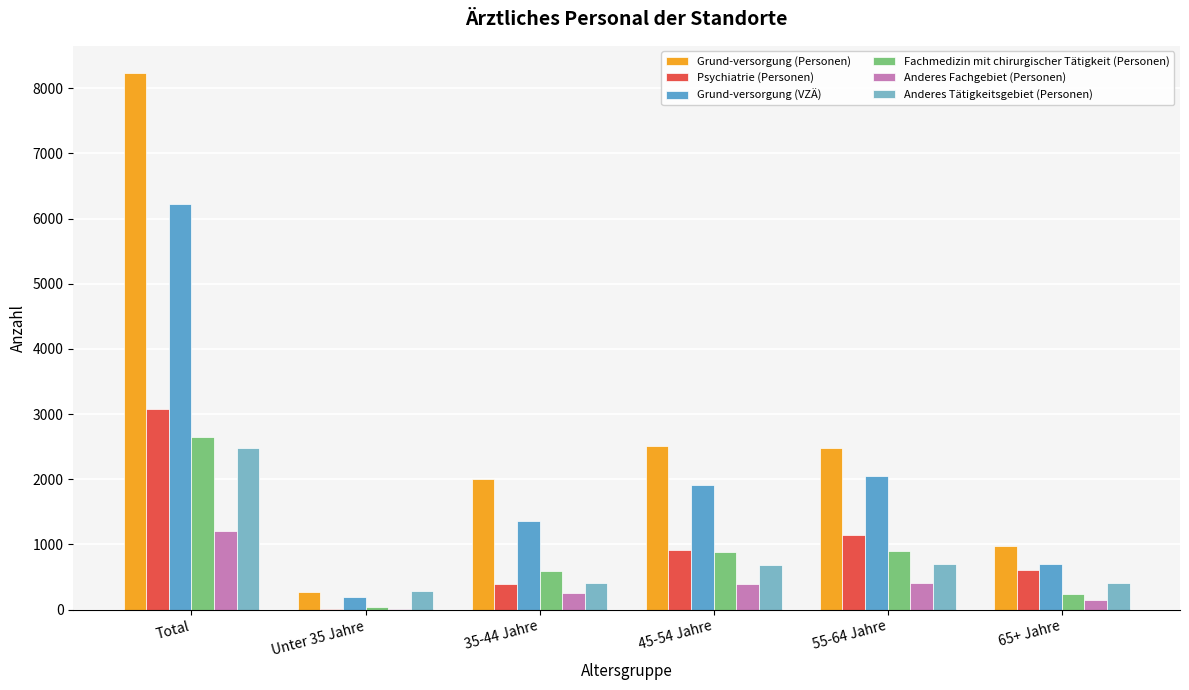

How many values in the Fachmedizin mit chirurgischer Tätigkeit (Personen) series exceed 889?

3